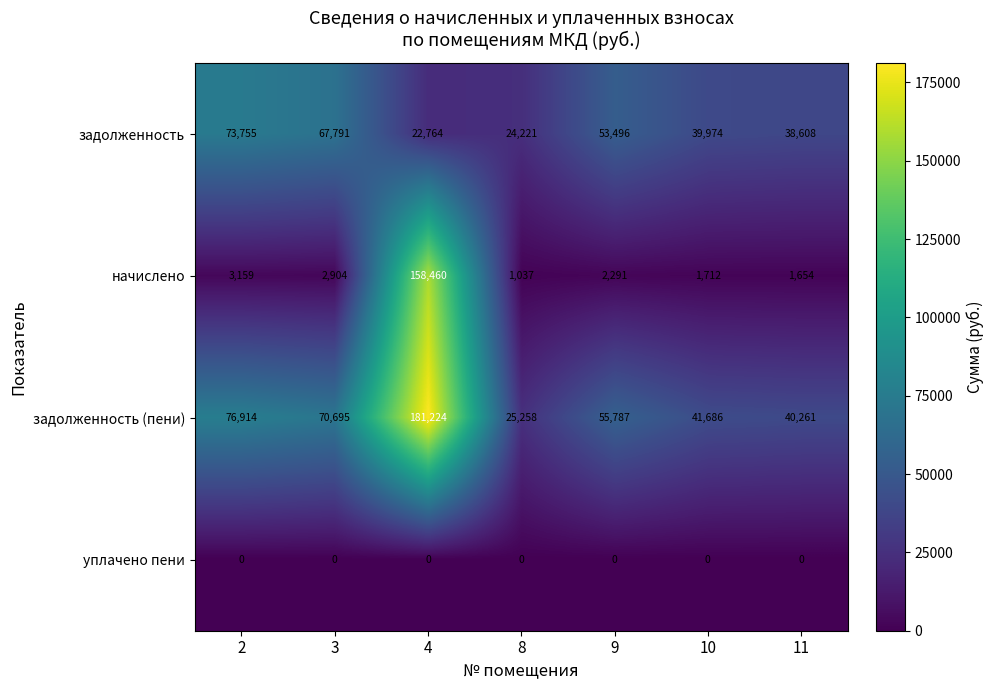

True or false: задолженность has a value of 17260 at 10.

False